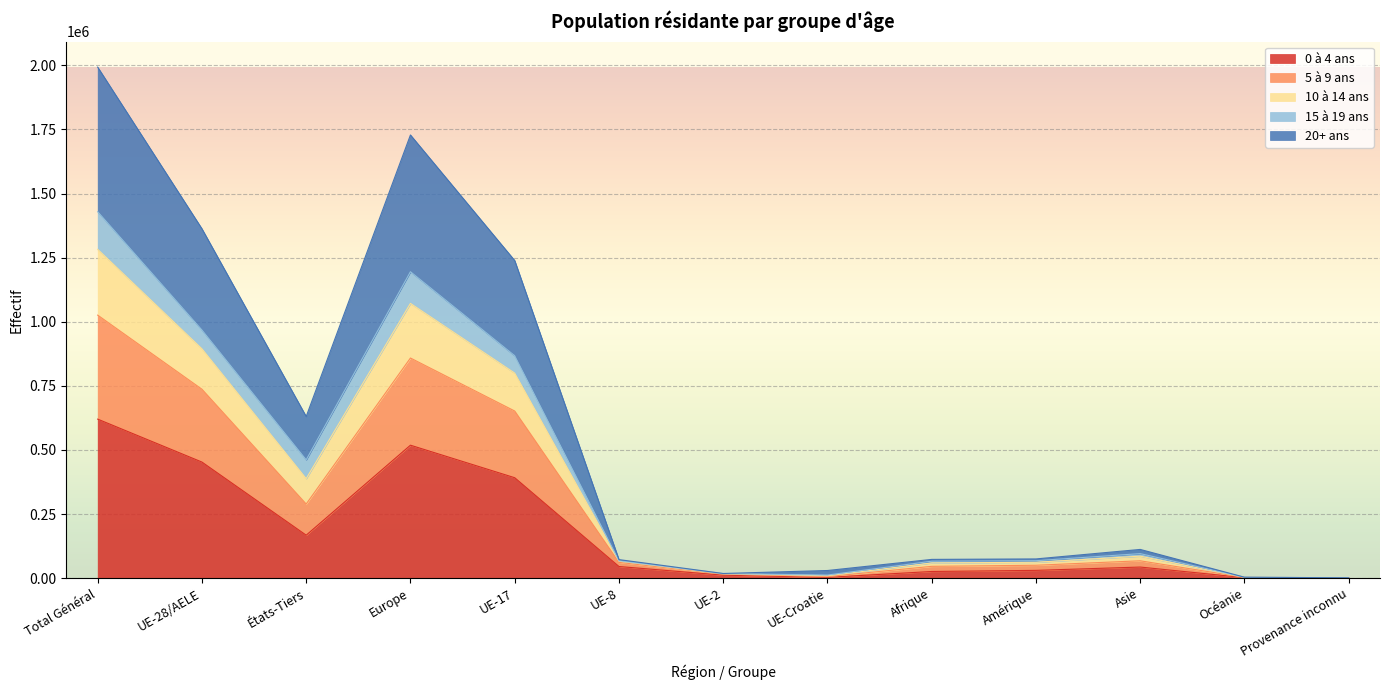

What are all the series names shown in the legend?

0 à 4 ans, 5 à 9 ans, 10 à 14 ans, 15 à 19 ans, 20+ ans